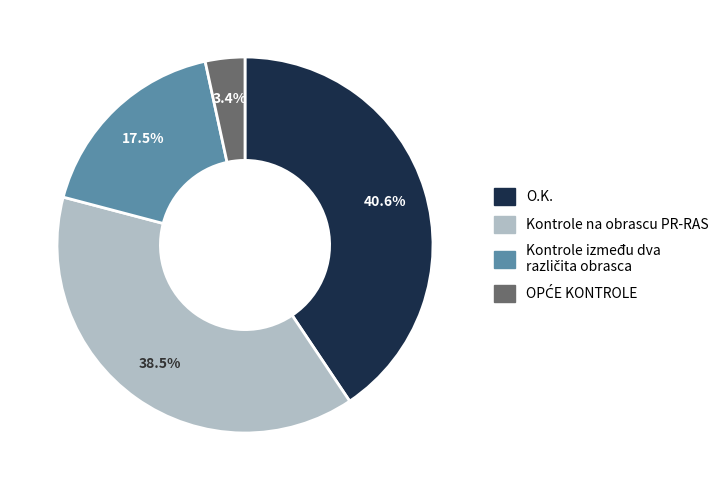

Which slice is the largest?

O.K.